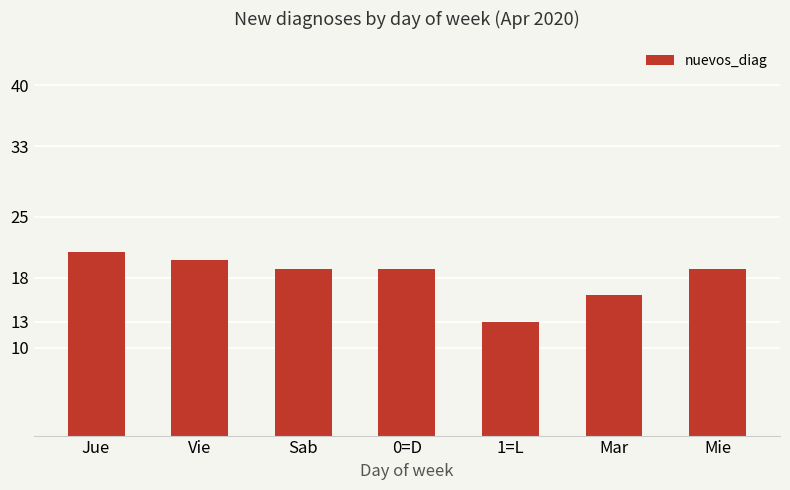

What is the sum of all values?

127